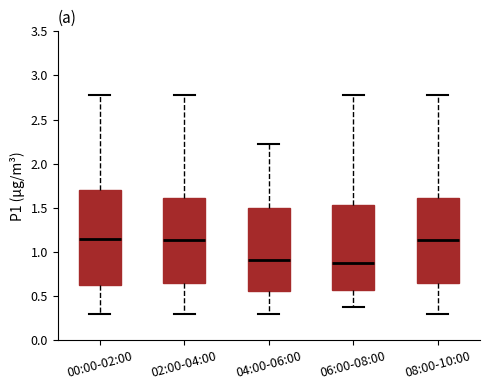

Reading left to right, read every box against the y-axis: the position of its median line, the range the box covers, and the ends of its whiskers. The values are not printed on the chart, so give them approximately, as read against the axis.

00:00-02:00: median 1.15, box 0.65 to 1.70, whiskers 0.30 to 2.80
02:00-04:00: median 1.15, box 0.65 to 1.60, whiskers 0.30 to 2.80
04:00-06:00: median 0.90, box 0.55 to 1.50, whiskers 0.30 to 2.20
06:00-08:00: median 0.90, box 0.55 to 1.55, whiskers 0.40 to 2.80
08:00-10:00: median 1.15, box 0.65 to 1.60, whiskers 0.30 to 2.80